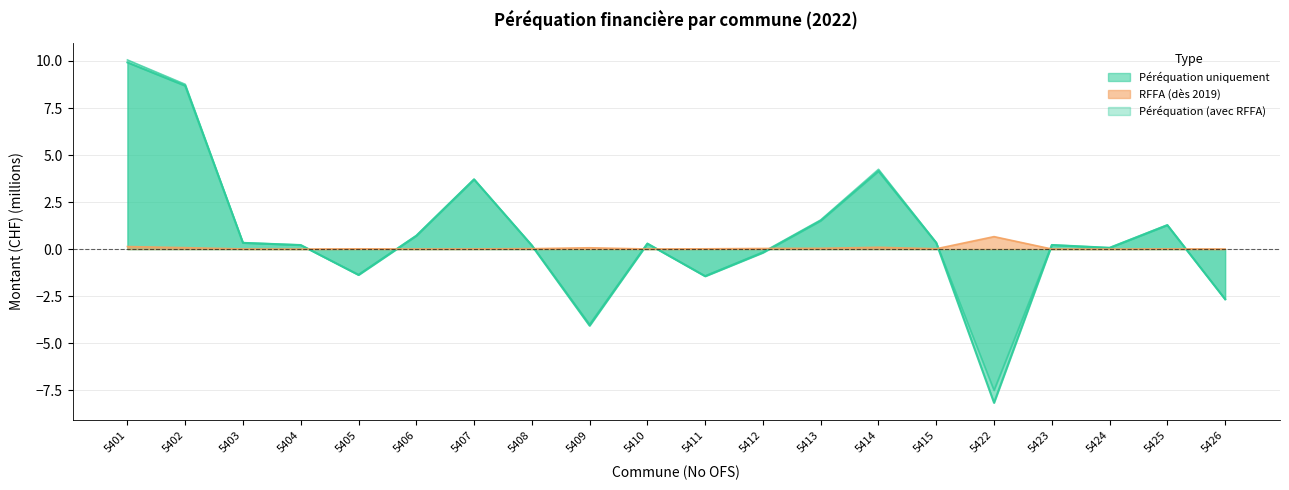

The value of Péréquation (avec RFFA) at 5423 is 0.4. True or false?

False